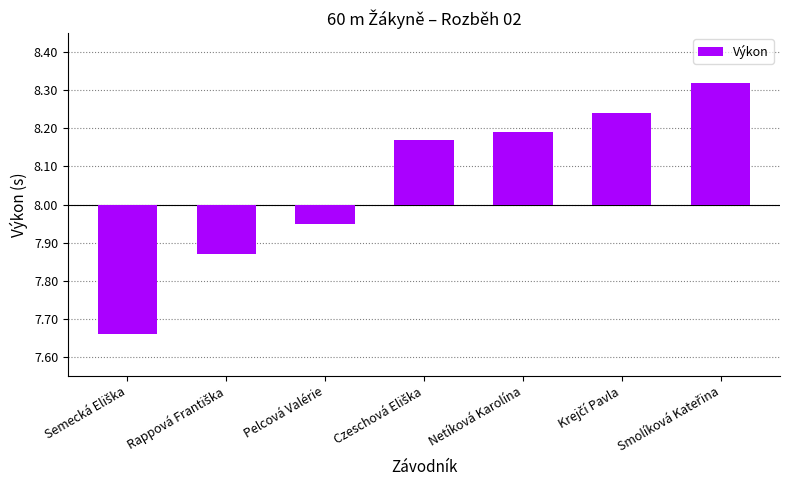

Which category has the highest value across all series?

Smolíková Kateřina